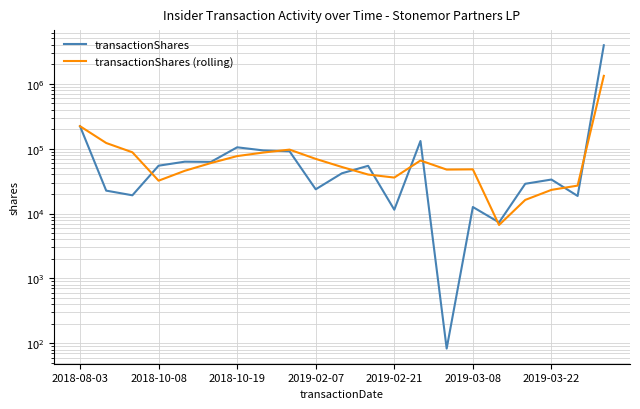

Is this an area chart (filled region under the line)?

No